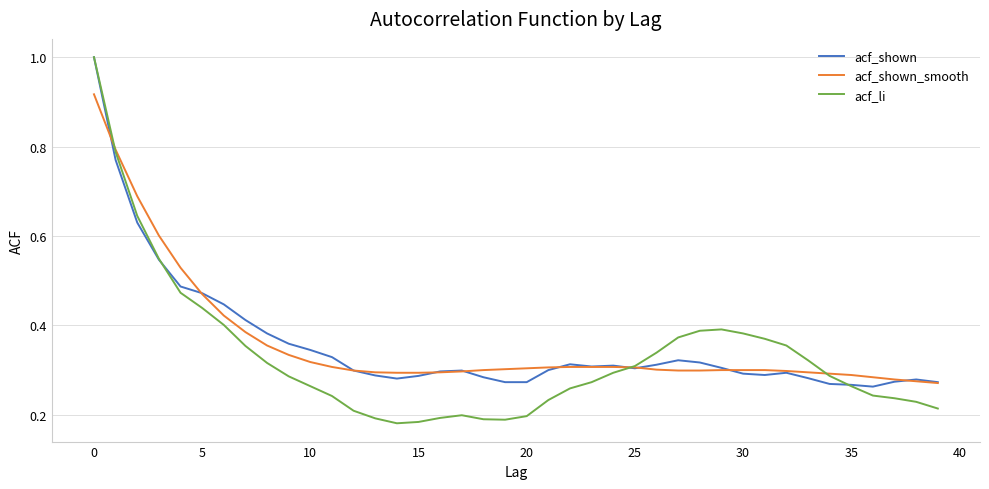

Which series has the largest range (max minus min)?

acf_li